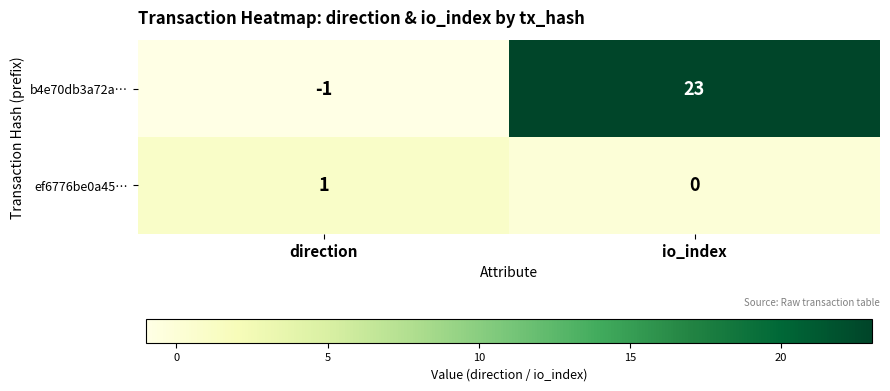

Reading right to left, extract all data points from this chart.

b4e70db3a72a…: io_index=23	direction=-1
ef6776be0a45…: io_index=0	direction=1